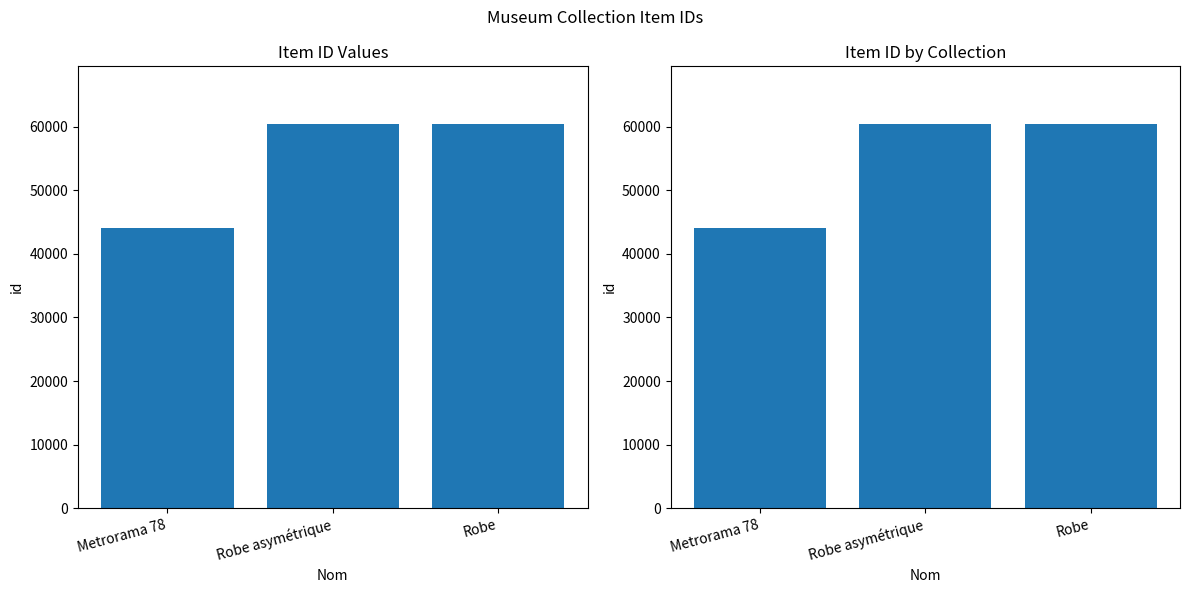

The value at Robe asymétrique is 60436. True or false?

True